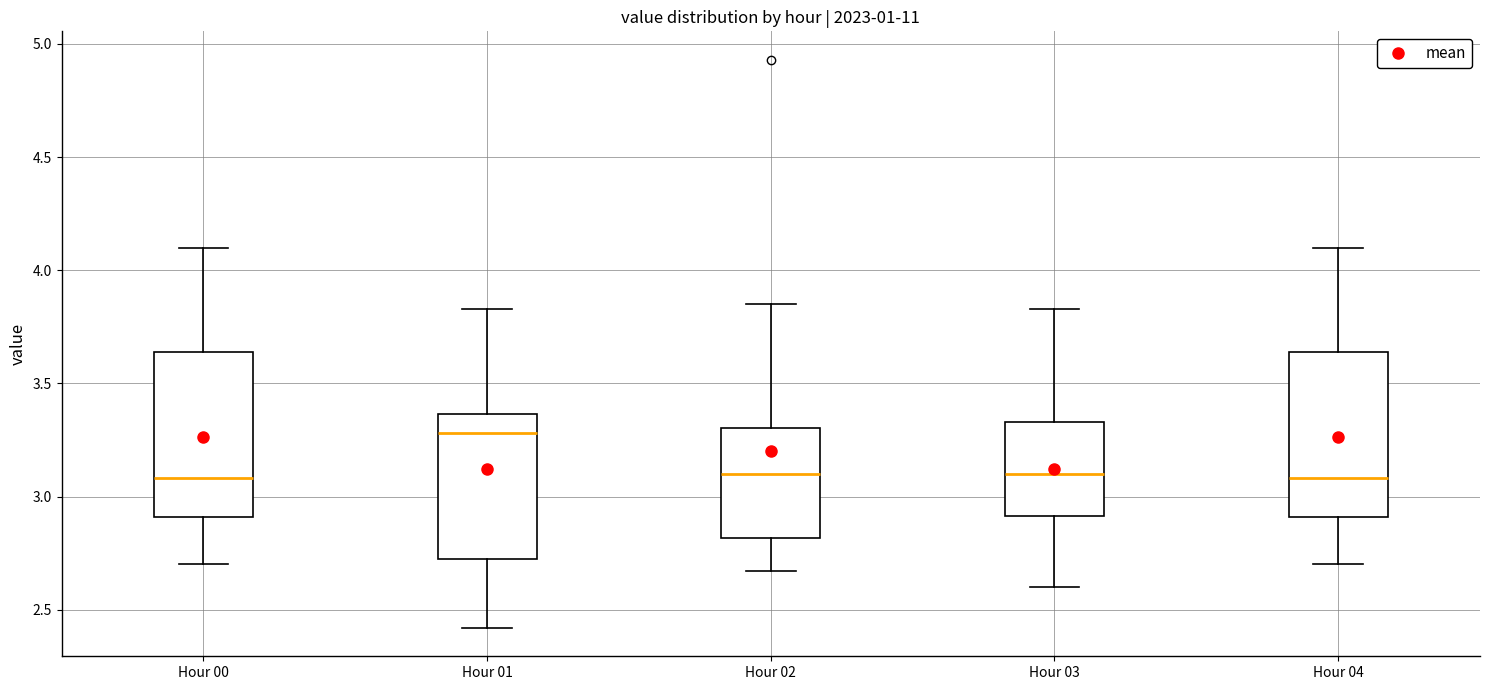

Reading left to right, read every box against the y-axis: the position of its median line, the range the box covers, and the ends of its whiskers. The values are not printed on the chart, so give them approximately, as read against the axis.

Hour 00: median 3.10, box 2.90 to 3.65, whiskers 2.70 to 4.10
Hour 01: median 3.30, box 2.75 to 3.35, whiskers 2.40 to 3.85
Hour 02: median 3.10, box 2.80 to 3.30, whiskers 2.65 to 3.85
Hour 03: median 3.10, box 2.90 to 3.35, whiskers 2.60 to 3.85
Hour 04: median 3.10, box 2.90 to 3.65, whiskers 2.70 to 4.10